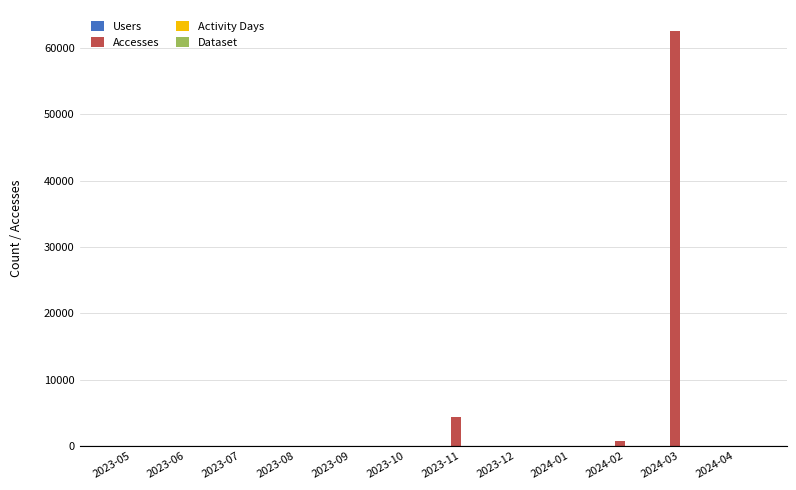

At which label does Accesses reach its peak?

2024-03